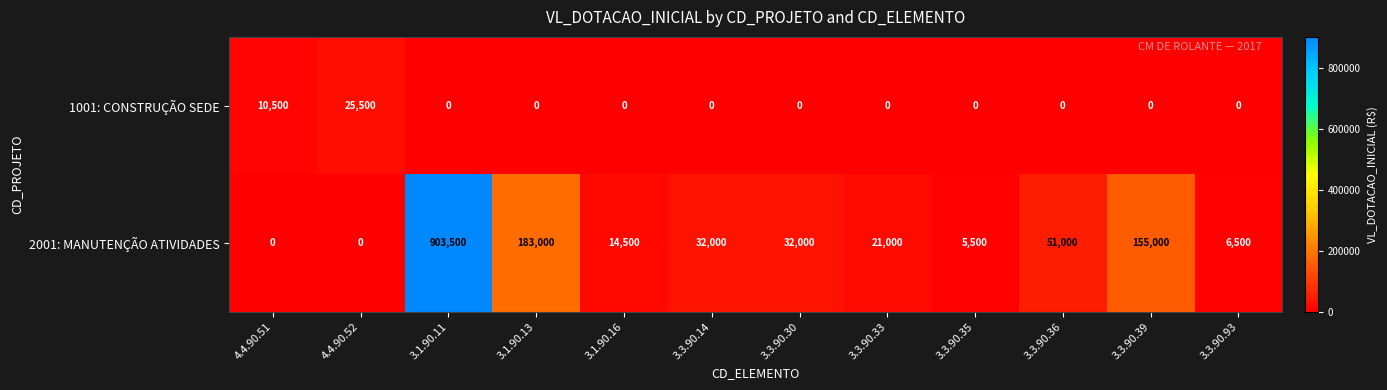

Which series has the largest total across all categories?

2001: MANUTENÇÃO ATIVIDADES